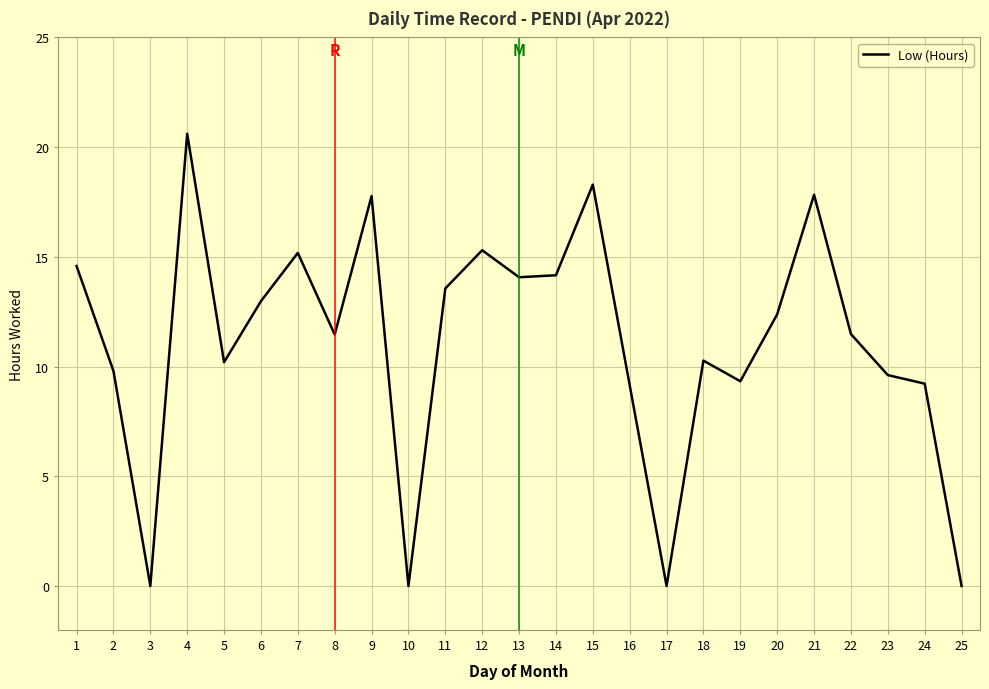

Where is the first local minimum?

3